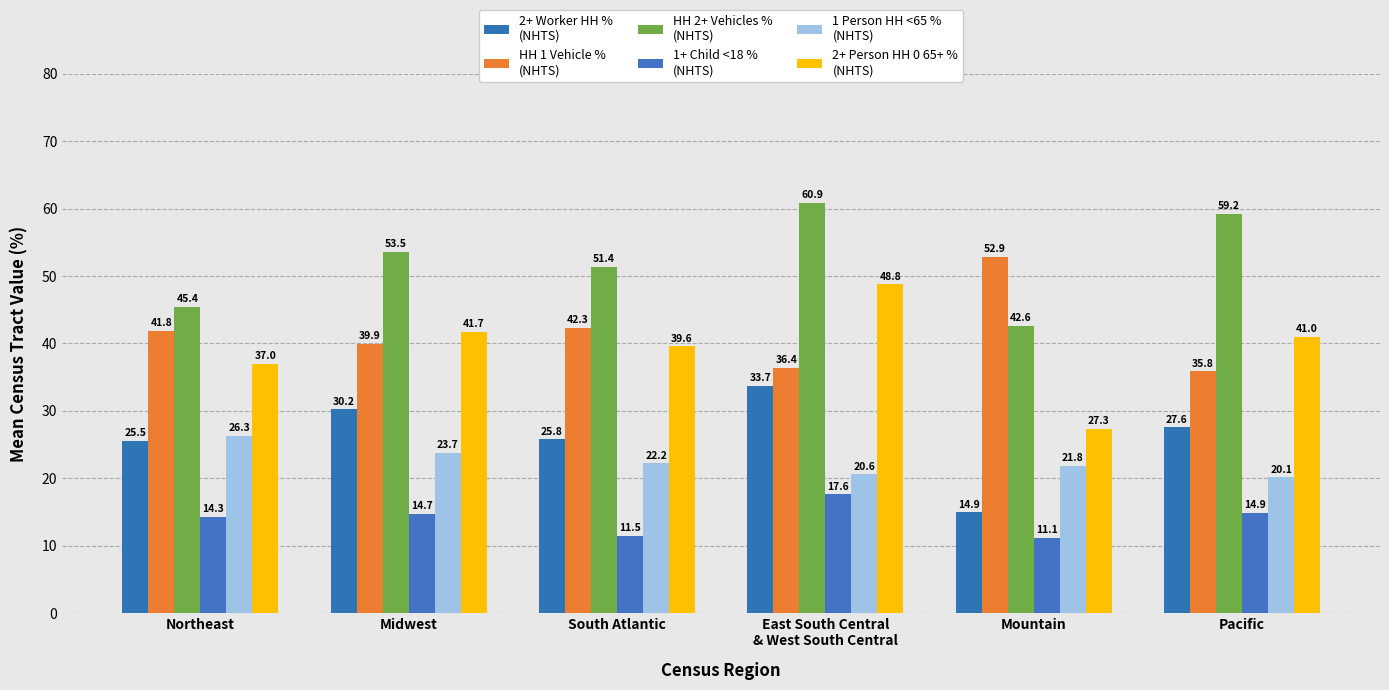

True or false: 1 Person HH <65 %
(NHTS) has a value of 14.4 at East South Central
& West South Central.

False